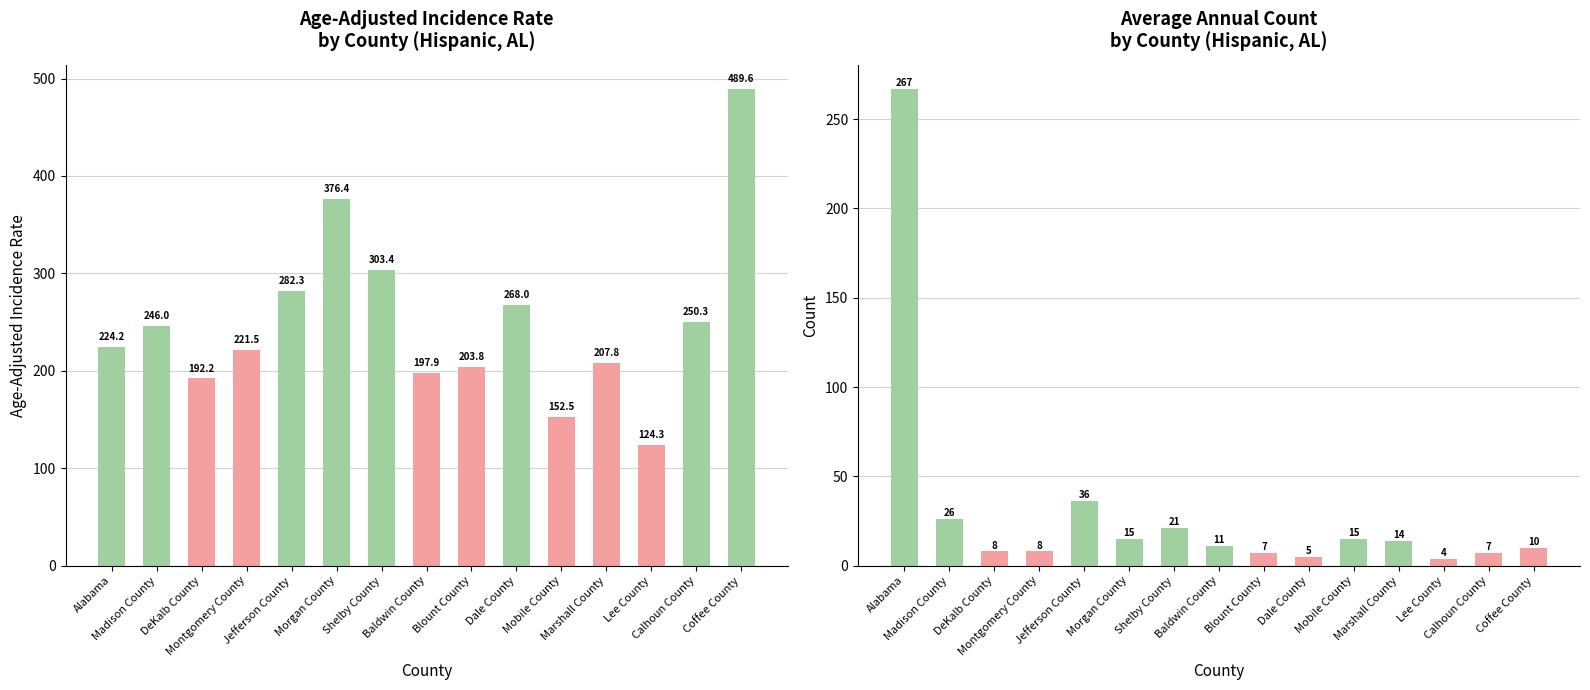

How many bars are there in total?

30